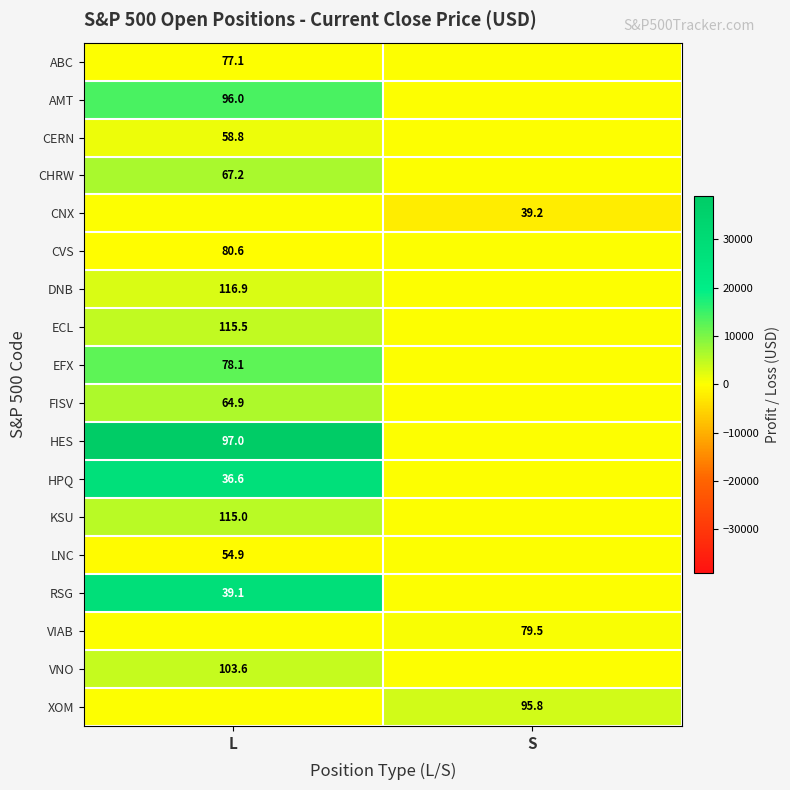

Between S and L, which is larger?

L